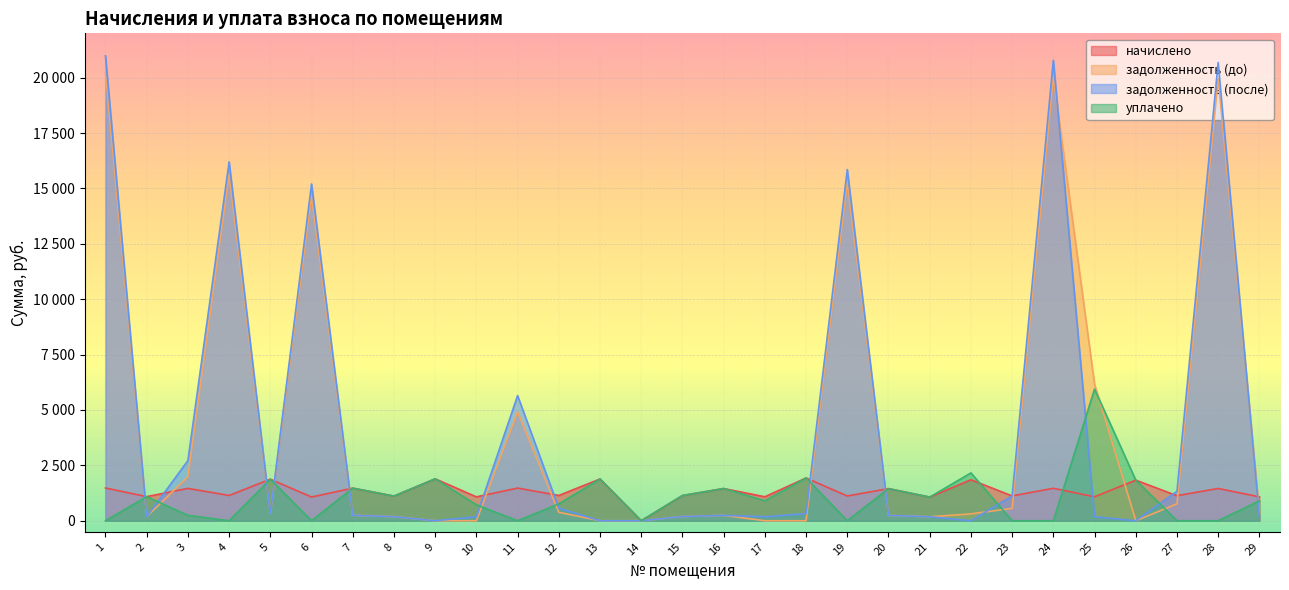

What is the total value across all series at 1?

42704.1